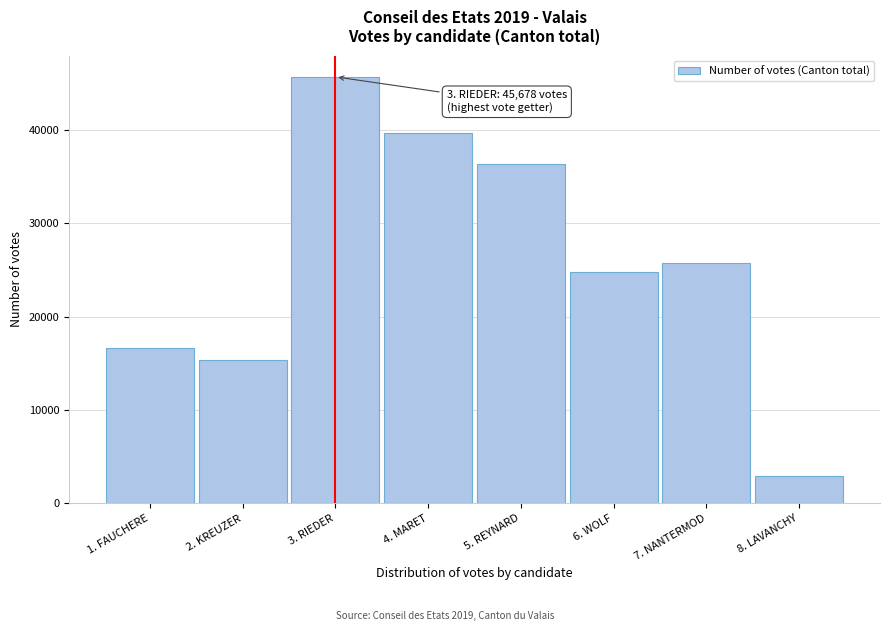

Reading left to right, what are all the values shown in this chart?

1. FAUCHERE=16652	2. KREUZER=15359	3. RIEDER=45678	4. MARET=39660	5. REYNARD=36323	6. WOLF=24799	7. NANTERMOD=25727	8. LAVANCHY=2878